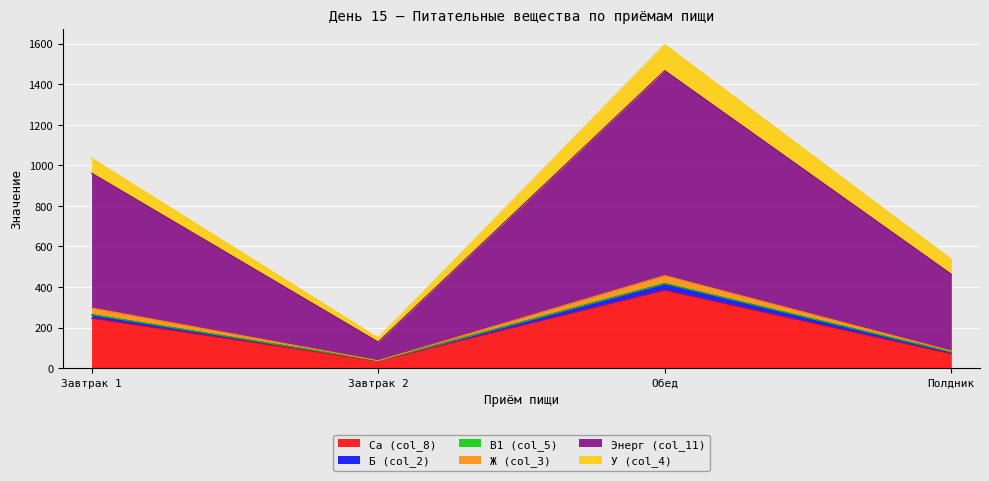

What is the label of the 4th point from the left?

Полдник